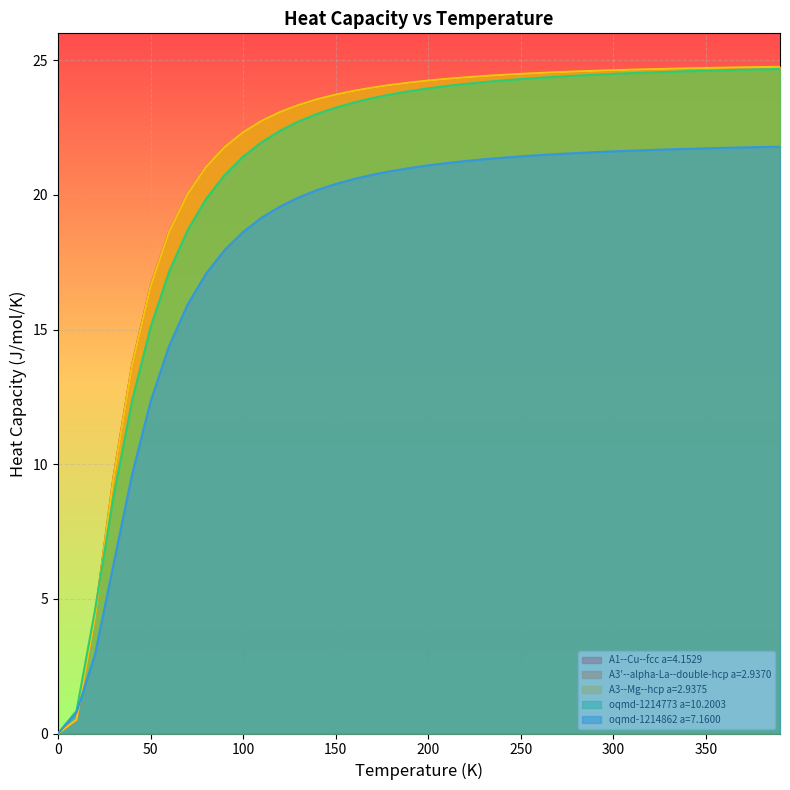

Reading left to right, what are all the values shown in this chart?

A1--Cu--fcc a=4.1529: 0.0=0.0	10.0=0.5	20.0=4.4	30.0=9.5	40.0=13.7	50.0=16.6	60.0=18.6	70.0=20.0	80.0=21.0	90.0=21.8	100.0=22.3	110.0=22.8	120.0=23.1	130.0=23.3	140.0=23.6	150.0=23.7	160.0=23.9	170.0=24.0	180.0=24.1	190.0=24.2	200.0=24.2	210.0=24.3	220.0=24.4	230.0=24.4	240.0=24.5	250.0=24.5	260.0=24.5	270.0=24.6	280.0=24.6	290.0=24.6	300.0=24.6	310.0=24.7	320.0=24.7	330.0=24.7	340.0=24.7	350.0=24.7	360.0=24.7	370.0=24.7	380.0=24.7	390.0=24.8
A3'--alpha-La--double-hcp a=2.9370: 0.0=0.0	10.0=0.5	20.0=4.3	30.0=9.5	40.0=13.7	50.0=16.6	60.0=18.6	70.0=20.0	80.0=21.0	90.0=21.8	100.0=22.3	110.0=22.8	120.0=23.1	130.0=23.3	140.0=23.6	150.0=23.7	160.0=23.9	170.0=24.0	180.0=24.1	190.0=24.2	200.0=24.2	210.0=24.3	220.0=24.4	230.0=24.4	240.0=24.5	250.0=24.5	260.0=24.5	270.0=24.6	280.0=24.6	290.0=24.6	300.0=24.6	310.0=24.6	320.0=24.7	330.0=24.7	340.0=24.7	350.0=24.7	360.0=24.7	370.0=24.7	380.0=24.7	390.0=24.8
A3--Mg--hcp a=2.9375: 0.0=0.0	10.0=0.5	20.0=4.3	30.0=9.5	40.0=13.7	50.0=16.6	60.0=18.6	70.0=20.0	80.0=21.0	90.0=21.8	100.0=22.3	110.0=22.8	120.0=23.1	130.0=23.3	140.0=23.6	150.0=23.7	160.0=23.9	170.0=24.0	180.0=24.1	190.0=24.2	200.0=24.2	210.0=24.3	220.0=24.4	230.0=24.4	240.0=24.5	250.0=24.5	260.0=24.5	270.0=24.6	280.0=24.6	290.0=24.6	300.0=24.6	310.0=24.6	320.0=24.7	330.0=24.7	340.0=24.7	350.0=24.7	360.0=24.7	370.0=24.7	380.0=24.7	390.0=24.8
oqmd-1214773 a=10.2003: 0.0=0.0	10.0=0.8	20.0=4.6	30.0=8.8	40.0=12.3	50.0=15.1	60.0=17.1	70.0=18.7	80.0=19.9	90.0=20.7	100.0=21.4	110.0=22.0	120.0=22.4	130.0=22.7	140.0=23.0	150.0=23.2	160.0=23.4	170.0=23.6	180.0=23.7	190.0=23.9	200.0=24.0	210.0=24.0	220.0=24.1	230.0=24.2	240.0=24.2	250.0=24.3	260.0=24.3	270.0=24.4	280.0=24.4	290.0=24.5	300.0=24.5	310.0=24.5	320.0=24.5	330.0=24.6	340.0=24.6	350.0=24.6	360.0=24.6	370.0=24.6	380.0=24.7	390.0=24.7
oqmd-1214862 a=7.1600: 0.0=0.0	10.0=0.8	20.0=2.9	30.0=6.3	40.0=9.6	50.0=12.3	60.0=14.4	70.0=15.9	80.0=17.1	90.0=18.0	100.0=18.6	110.0=19.2	120.0=19.6	130.0=19.9	140.0=20.2	150.0=20.4	160.0=20.6	170.0=20.8	180.0=20.9	190.0=21.0	200.0=21.1	210.0=21.2	220.0=21.3	230.0=21.3	240.0=21.4	250.0=21.4	260.0=21.5	270.0=21.5	280.0=21.6	290.0=21.6	300.0=21.6	310.0=21.6	320.0=21.7	330.0=21.7	340.0=21.7	350.0=21.7	360.0=21.7	370.0=21.8	380.0=21.8	390.0=21.8